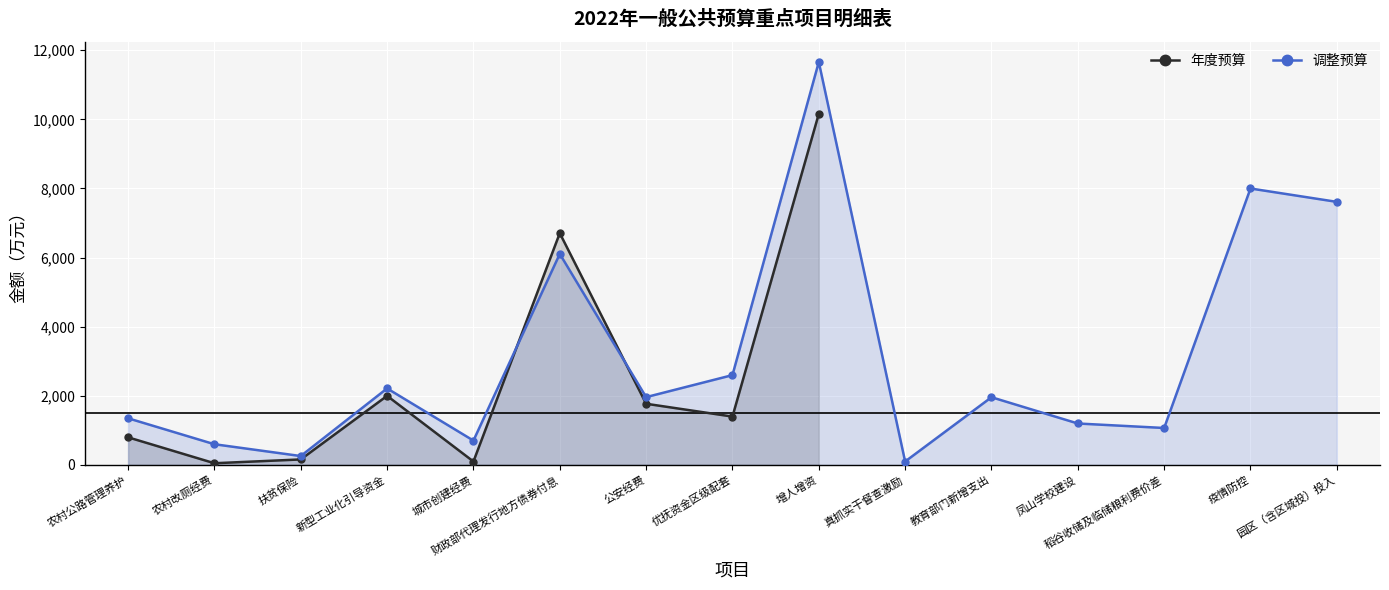

At how many categories does at least one series exceed 11371?

1